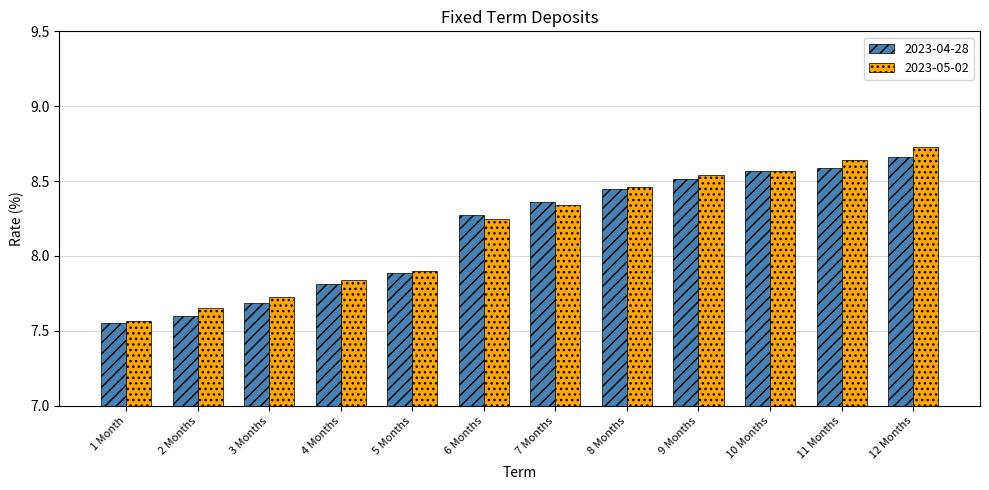

What is the difference between the 2023-05-02 values at 11 Months and 2 Months?

1.0